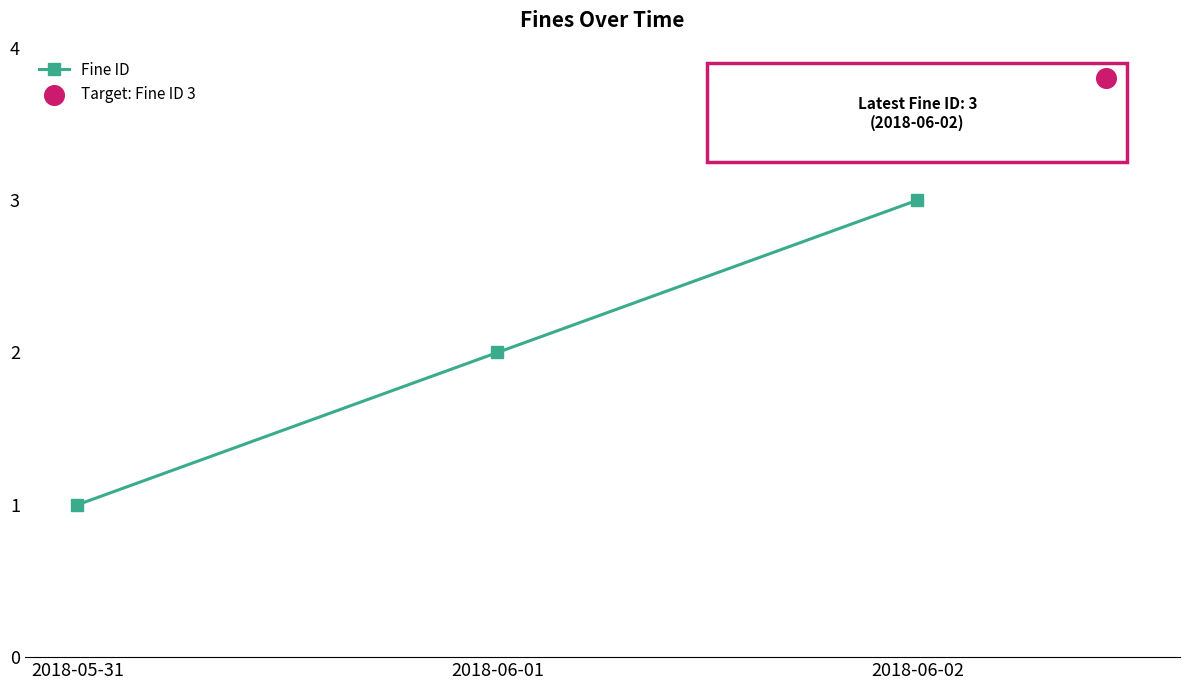

Between 2018-06-01 and 2018-06-02, which is larger?

2018-06-02